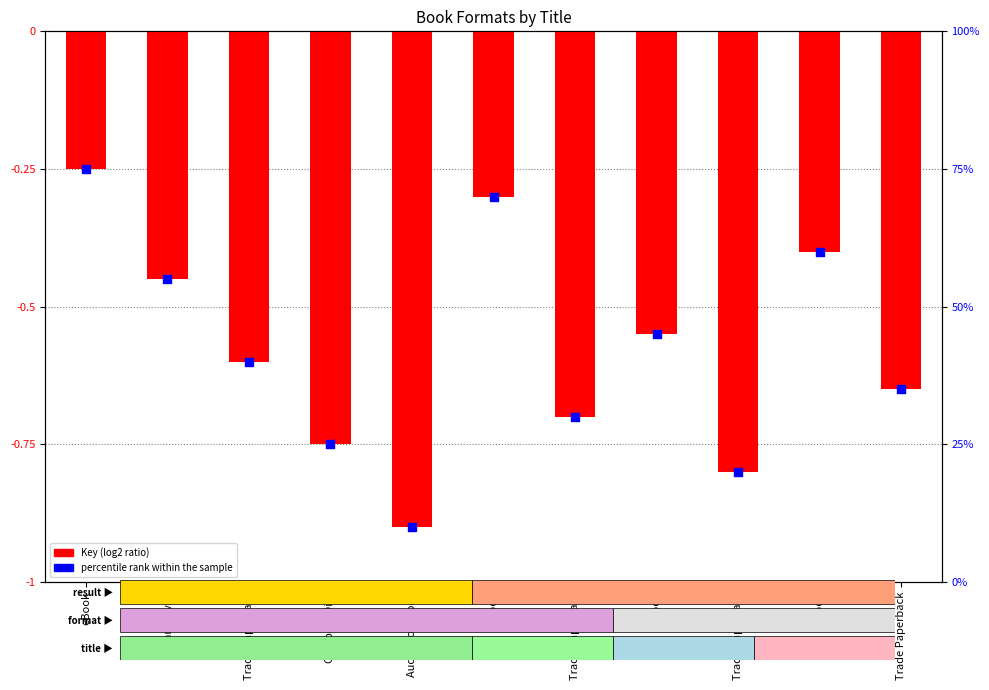

Which series has the largest total across all categories?

percentile rank within the sample